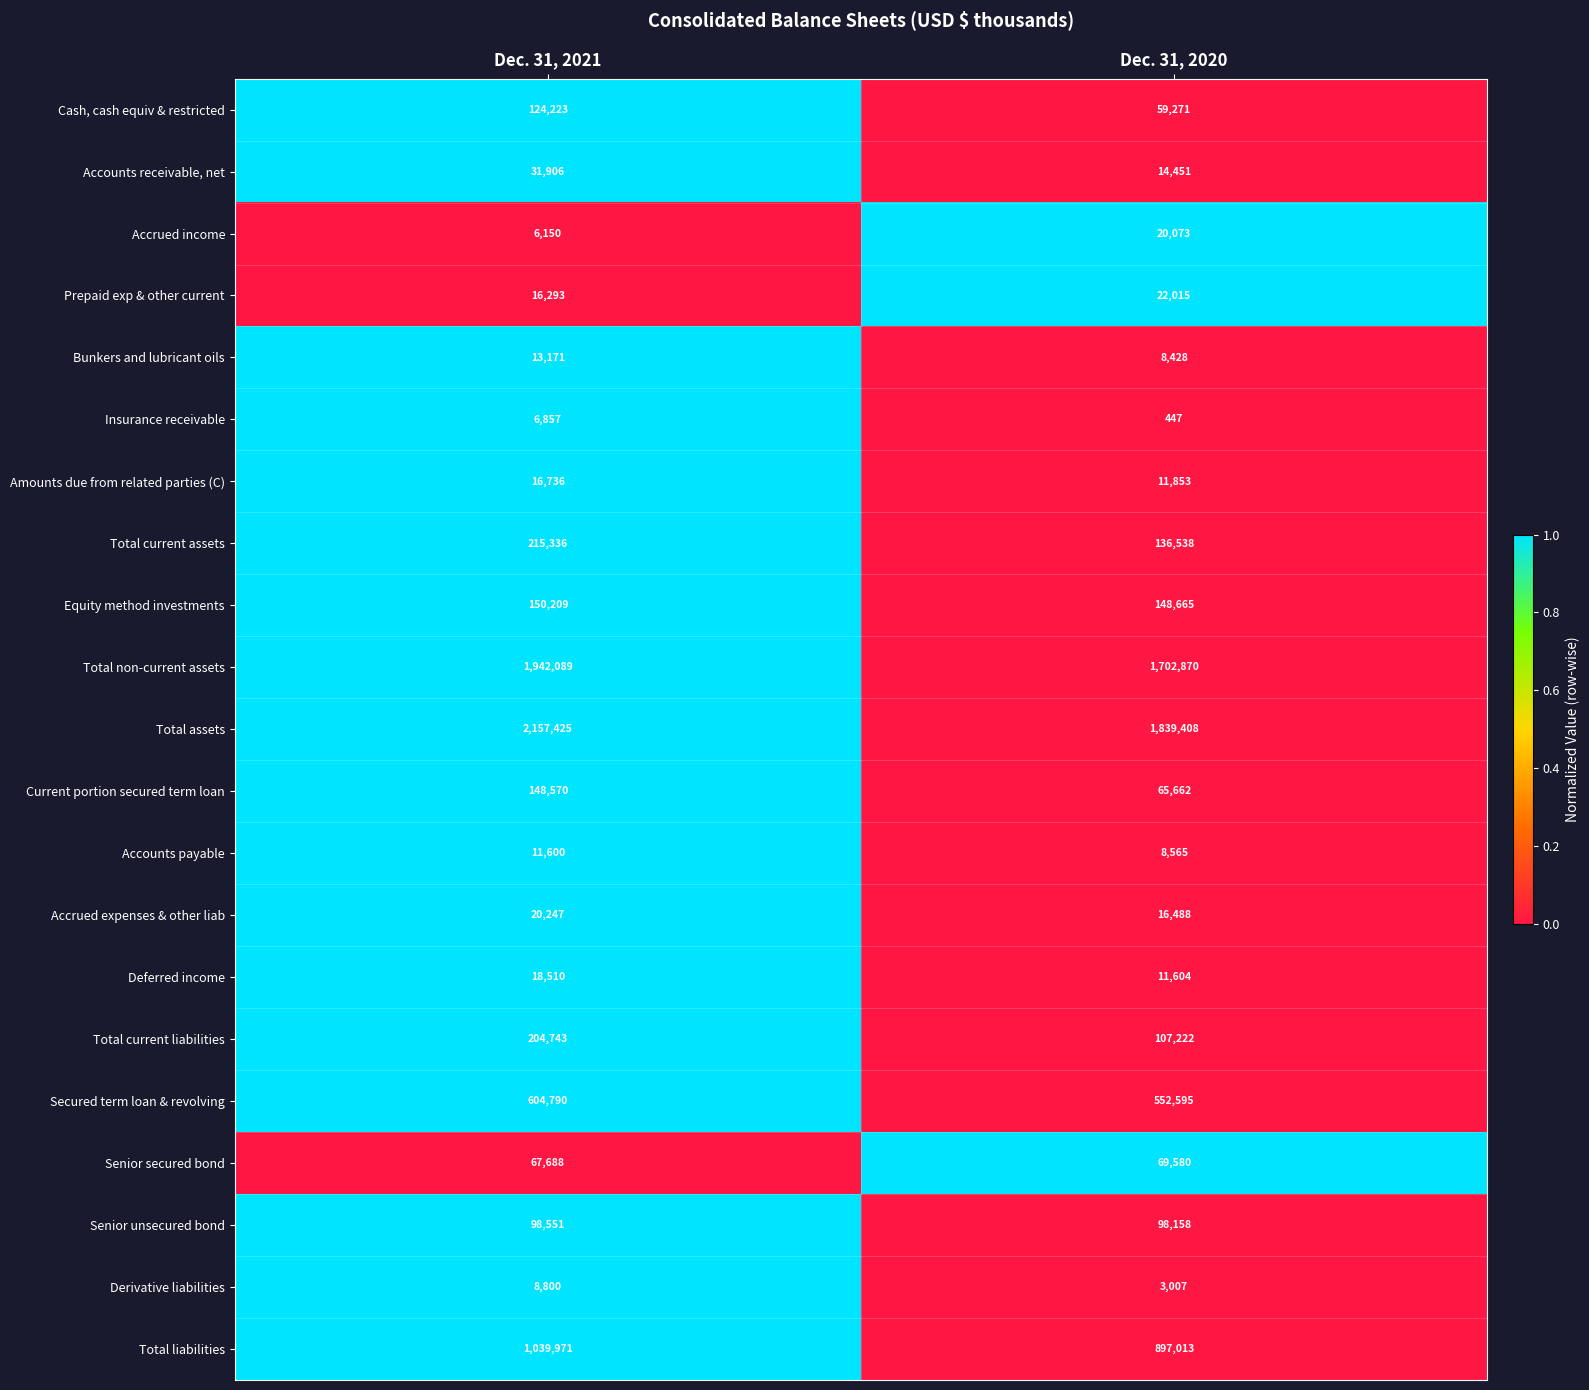

Which category has the lowest value across all series?

Dec. 31, 2020